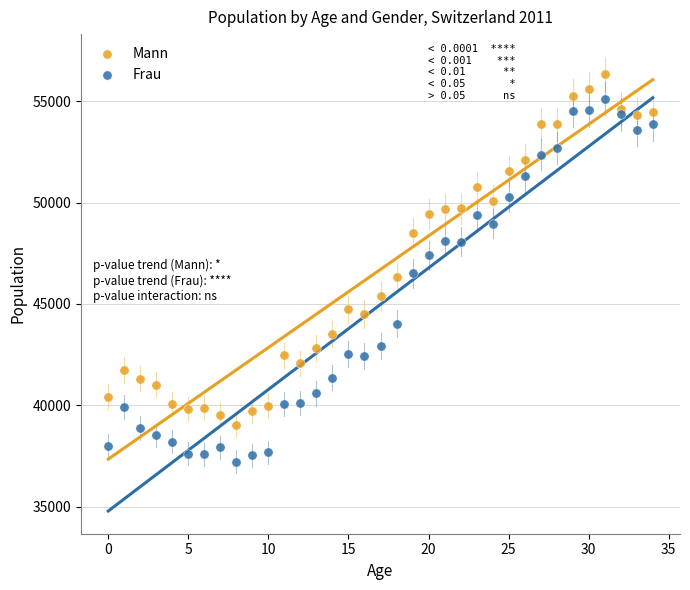

Which series has the largest Y range (max minus min)?

Frau